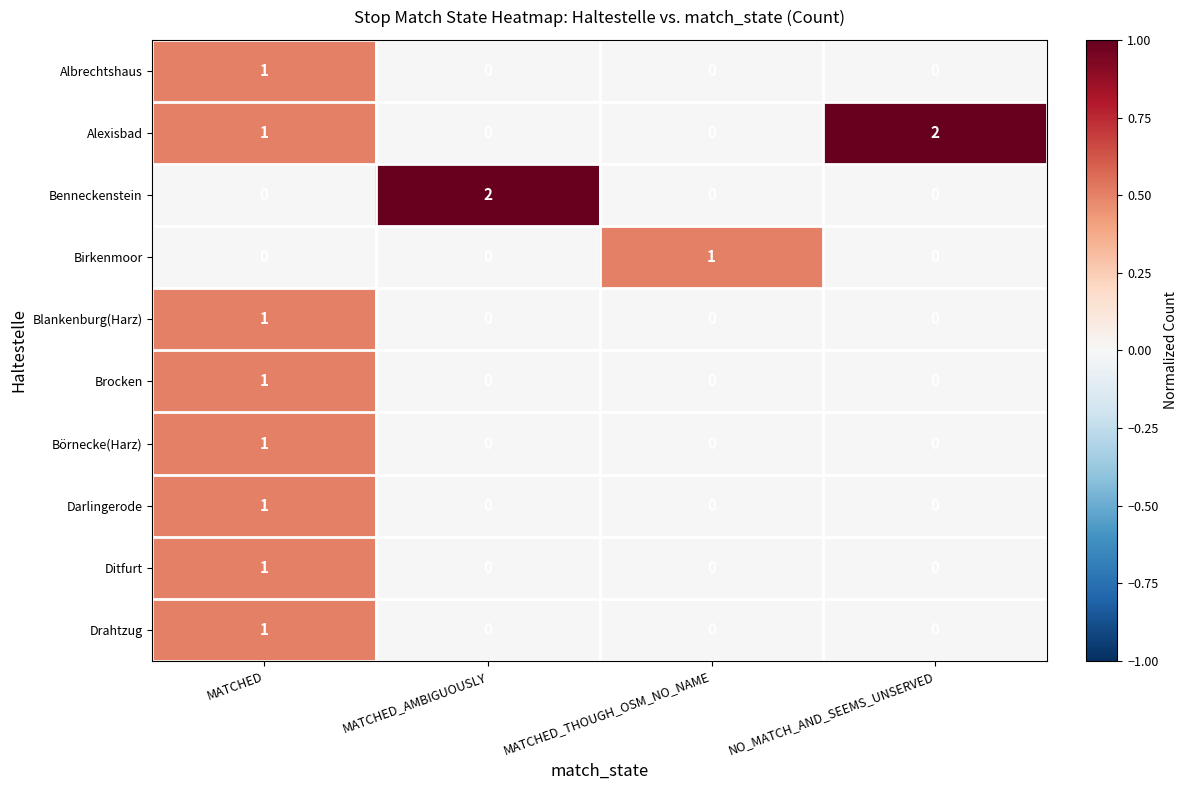

Which category has the highest value in the Alexisbad series?

NO_MATCH_AND_SEEMS_UNSERVED